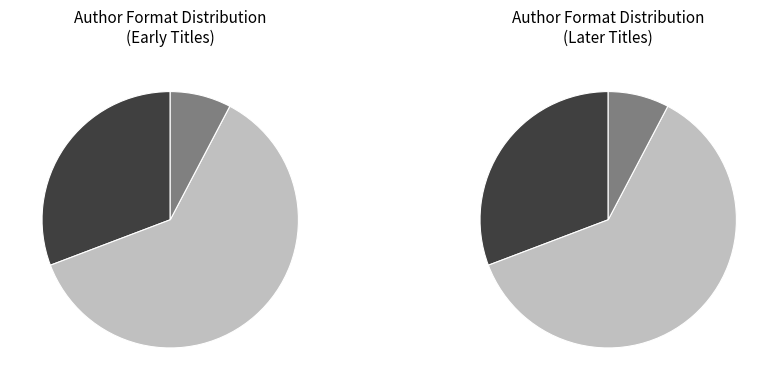

Which has a higher value, Curt Sampson (Lost Masters) or David Walsh?

David Walsh